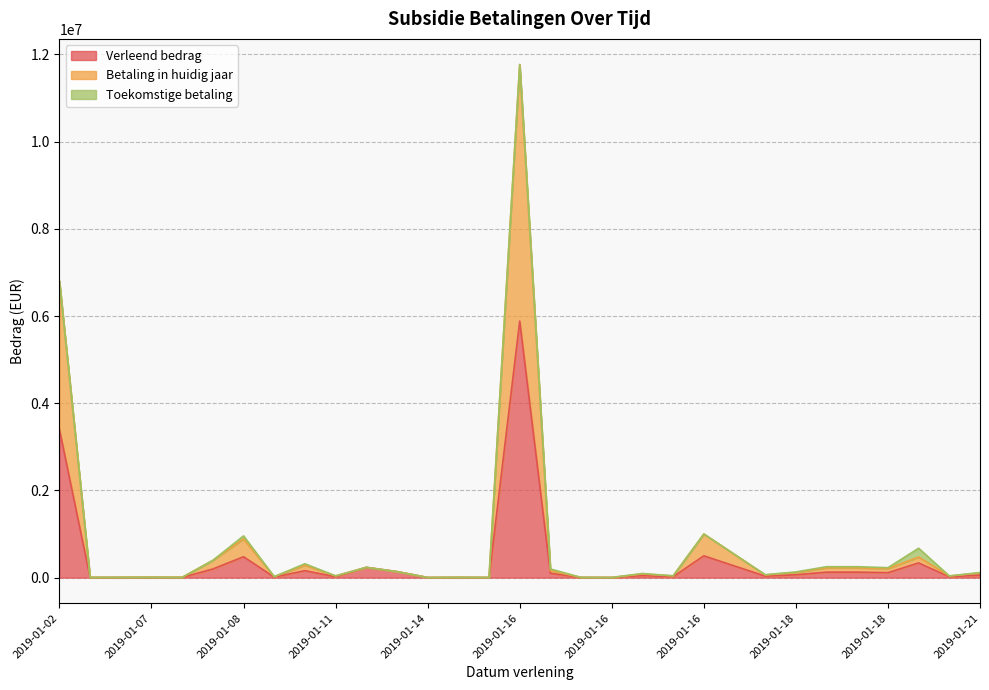

What are all the series names shown in the legend?

Verleend bedrag, Betaling in huidig jaar, Toekomstige betaling